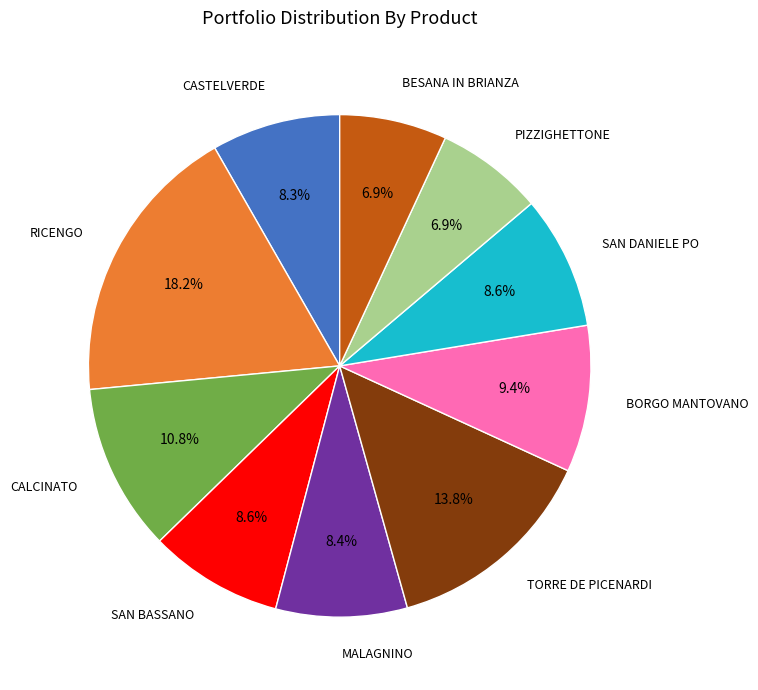

Does any single category account for the majority?

No